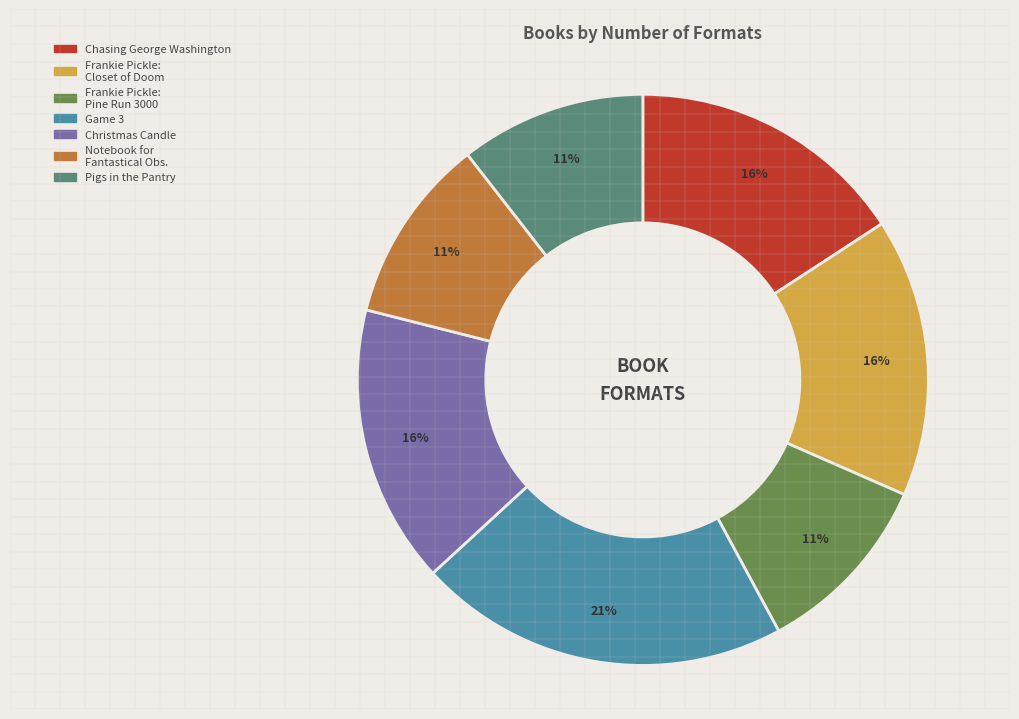

Is there any slice that represents more than half of the pie?

No